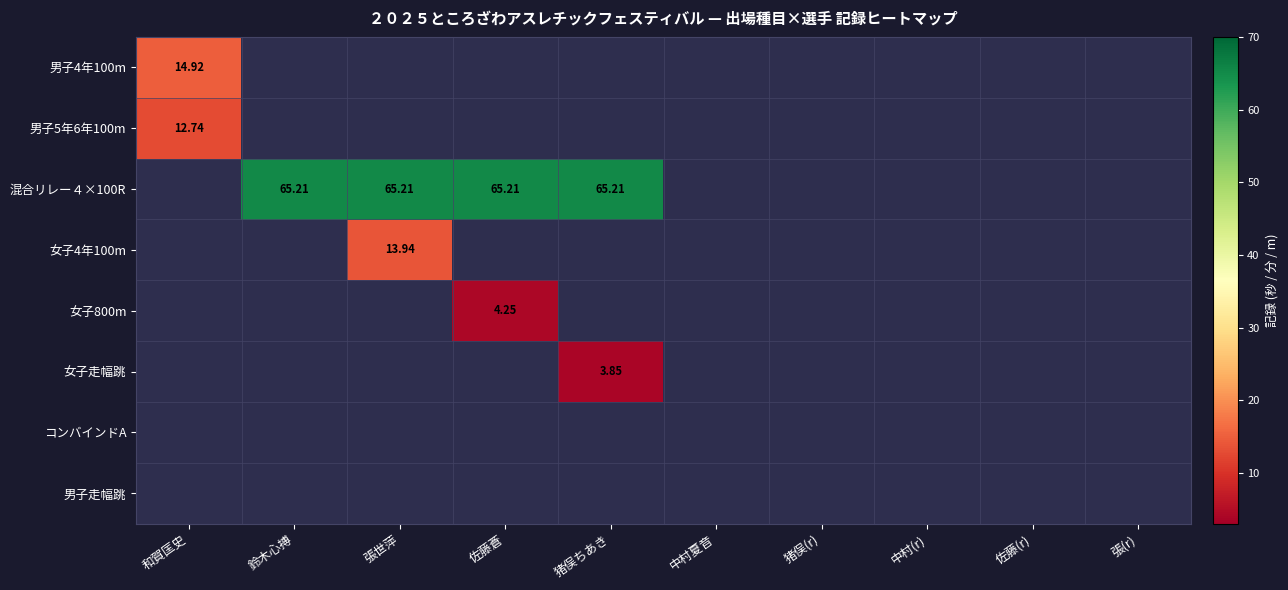

What is the sum of the 女子走幅跳 values at 猪俣ちあき and 佐藤蒼?

3.9